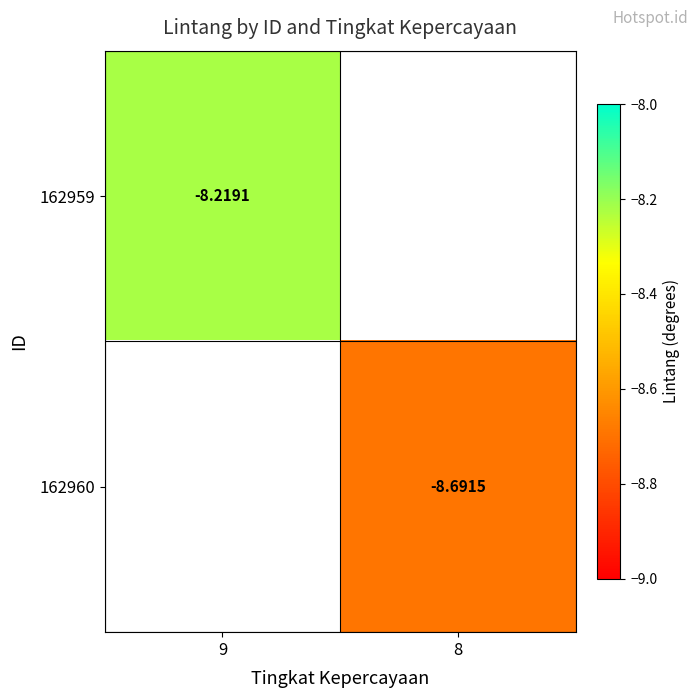

At which category does the chart reach its minimum across all series?

8